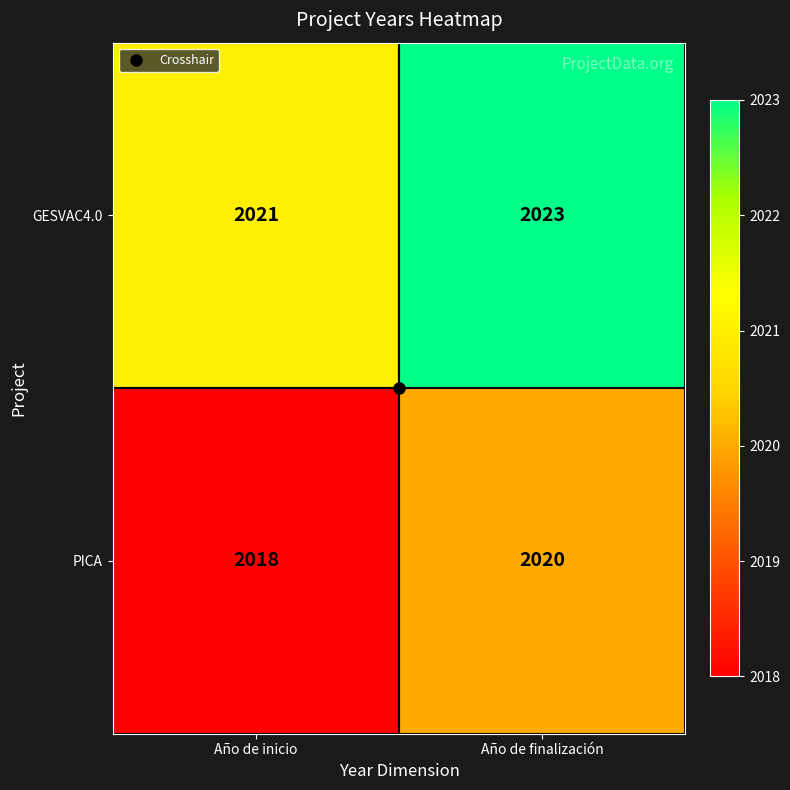

At which label is GESVAC4.0 closest to 2022?

Año de inicio